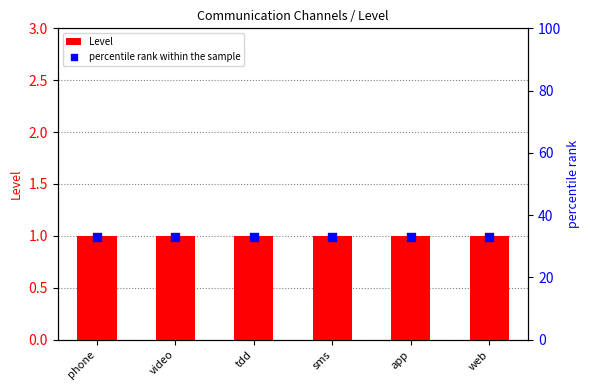

At which category is the sum across all series the highest?

phone